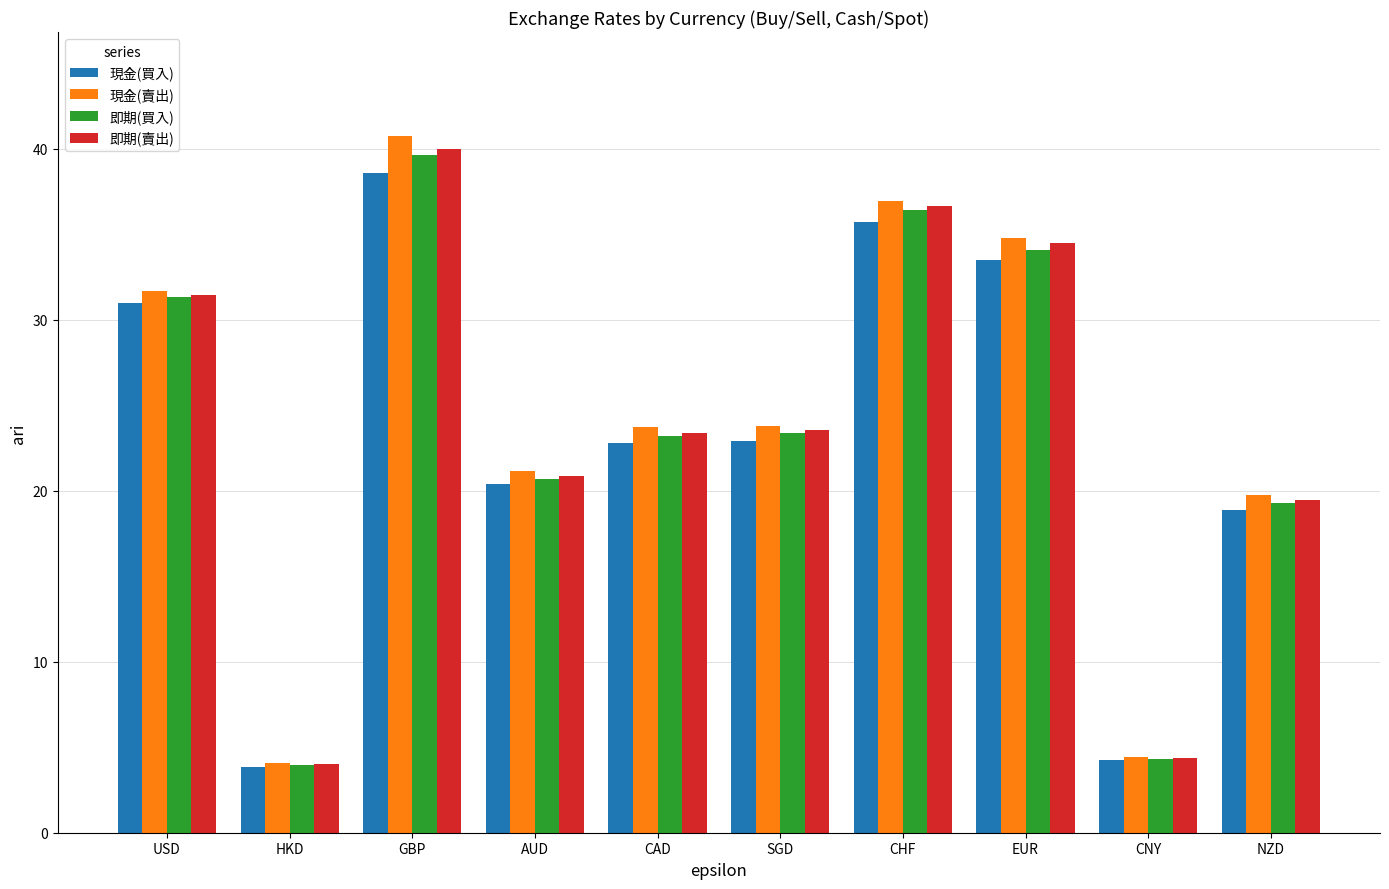

What are all the series names shown in the legend?

現金(買入), 現金(賣出), 即期(買入), 即期(賣出)